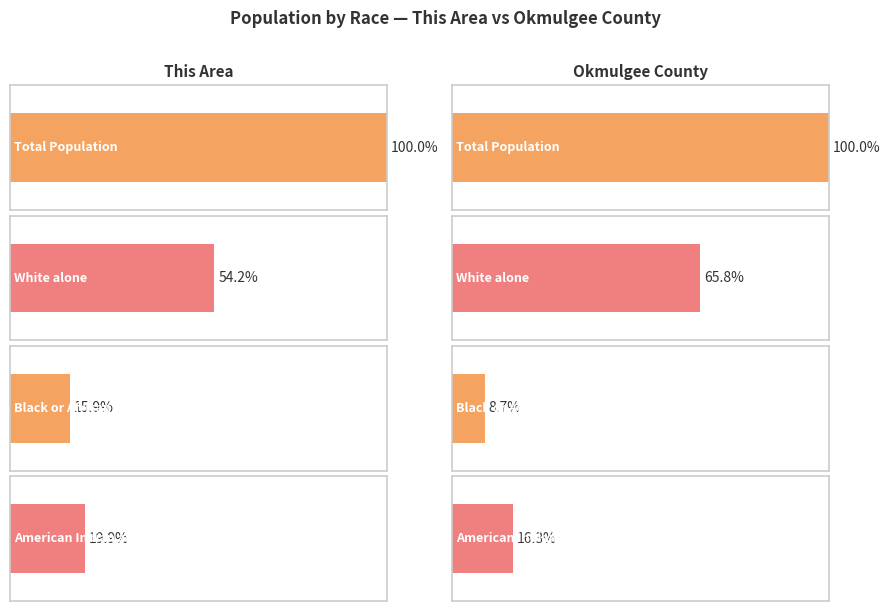

The value of Okmulgee County at American Indian and Alaska Native is 10538. True or false?

False